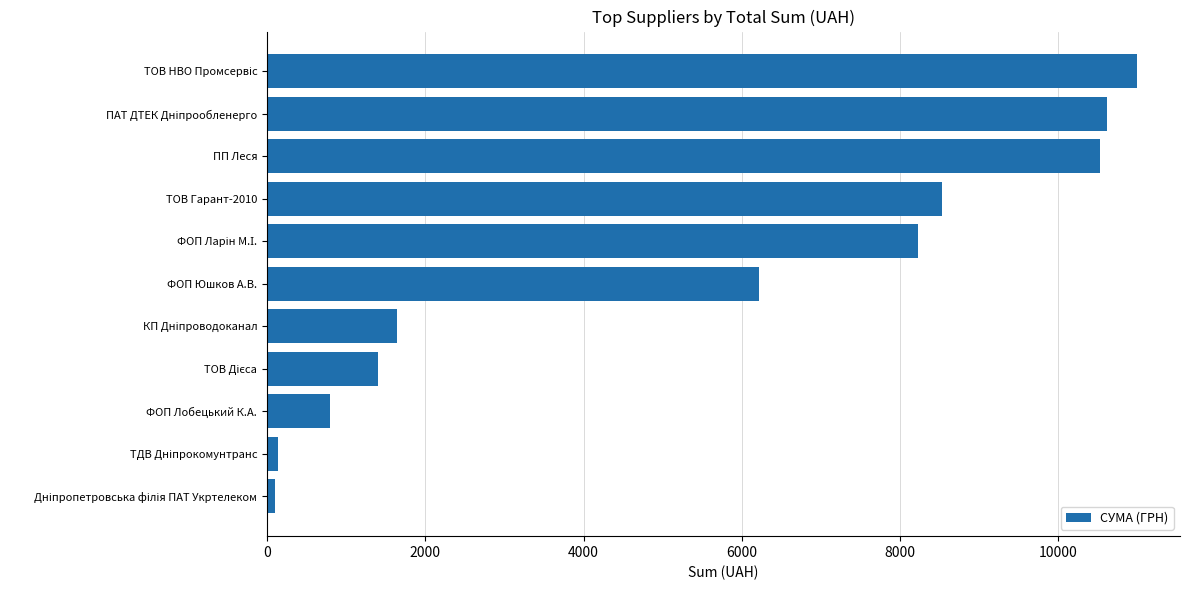

At which label is the value closest to 5544?

ФОП Юшков А.В.